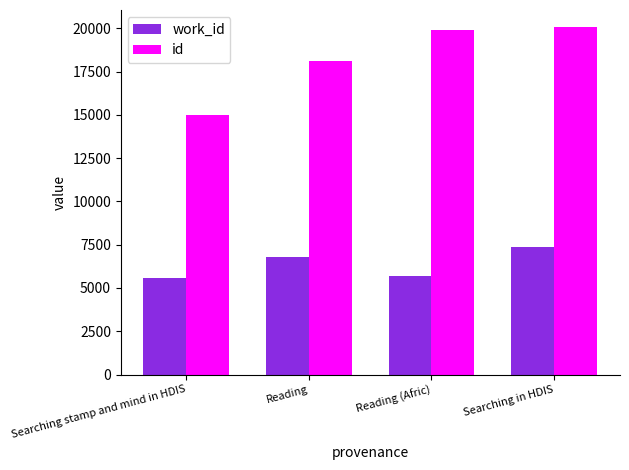

Rank the series at Searching stamp and mind in HDIS from lowest to highest value.

work_id, id